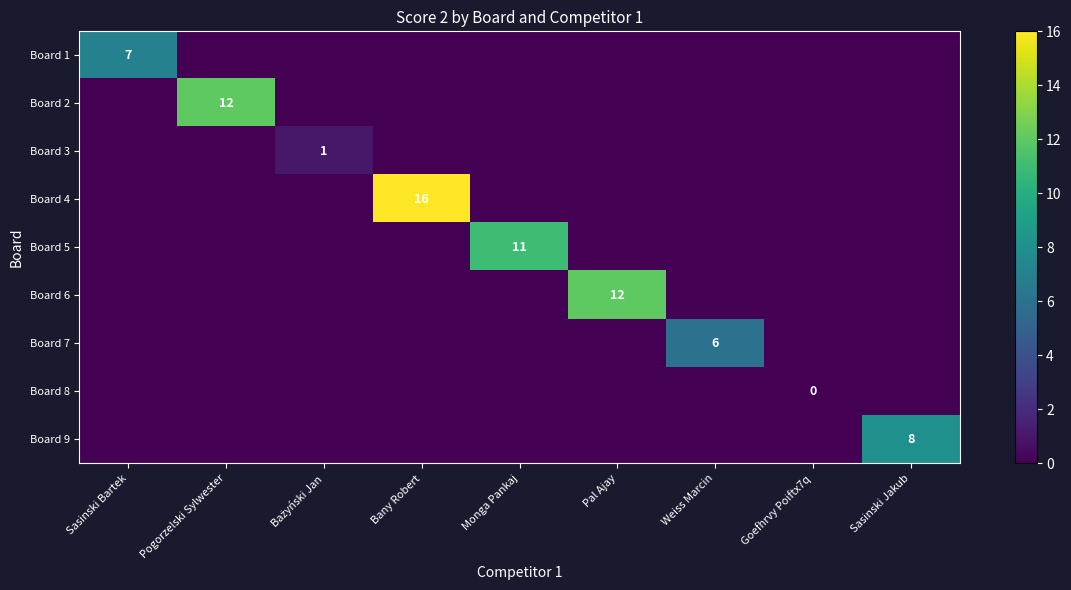

Is it true that Board 9 equals 8 at Sasinski Jakub?

True